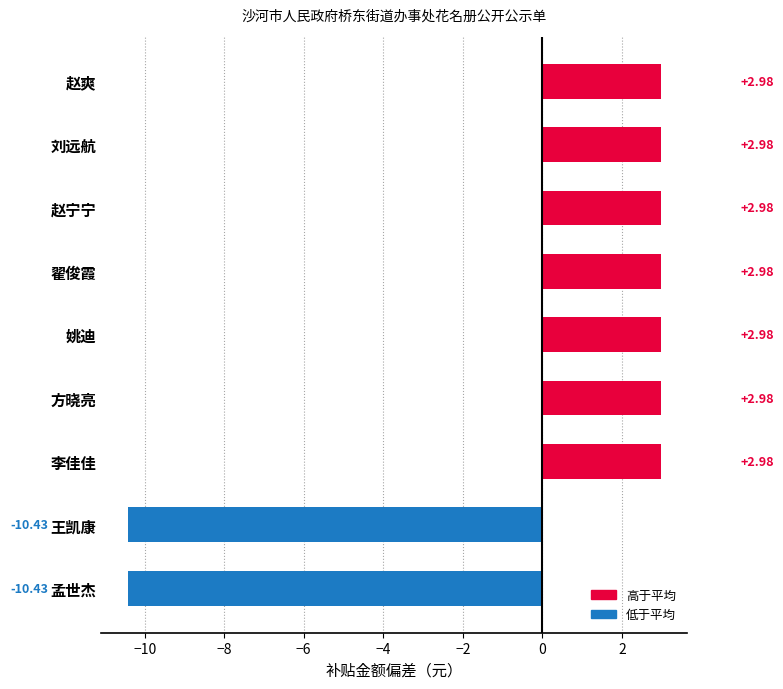

Between 翟俊霞 and 王凯康, which is larger?

翟俊霞